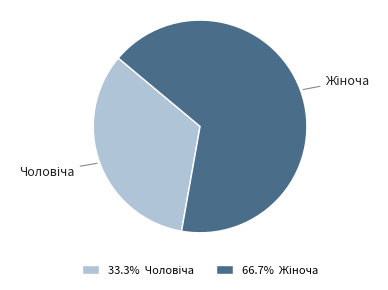

Is there any slice that represents more than half of the pie?

Yes